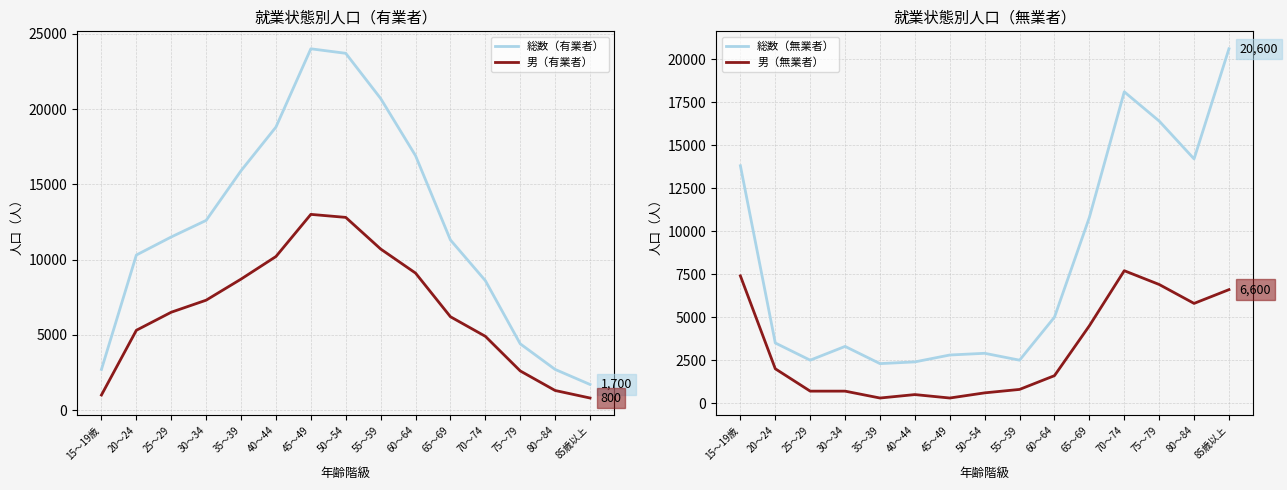

Between 85歳以上 and 80～84, which is larger?

80～84